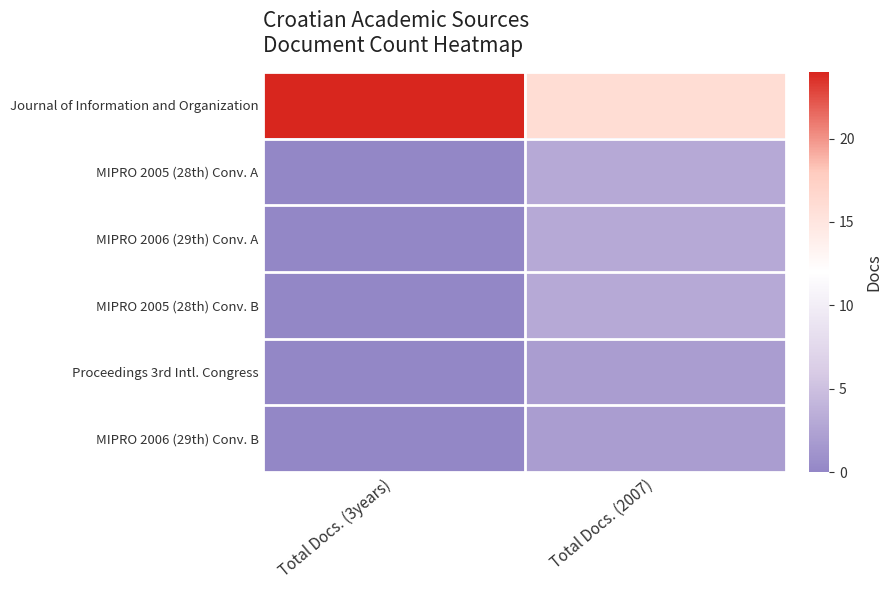

Reading left to right, what are all the values shown in this chart?

Journal of Information and Organization: Total Docs. (3years)=24	Total Docs. (2007)=16
MIPRO 2005 (28th) Conv. A: Total Docs. (3years)=0	Total Docs. (2007)=3
MIPRO 2006 (29th) Conv. A: Total Docs. (3years)=0	Total Docs. (2007)=3
MIPRO 2005 (28th) Conv. B: Total Docs. (3years)=0	Total Docs. (2007)=3
Proceedings 3rd Intl. Congress: Total Docs. (3years)=0	Total Docs. (2007)=2
MIPRO 2006 (29th) Conv. B: Total Docs. (3years)=0	Total Docs. (2007)=2